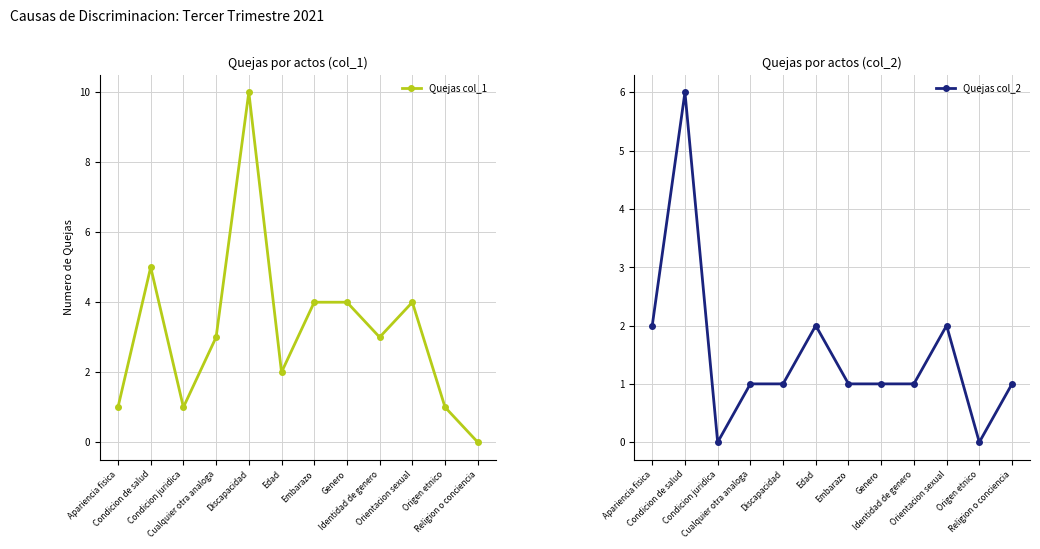

At which label does Quejas col_2 first exceed 1?

Apariencia fisica